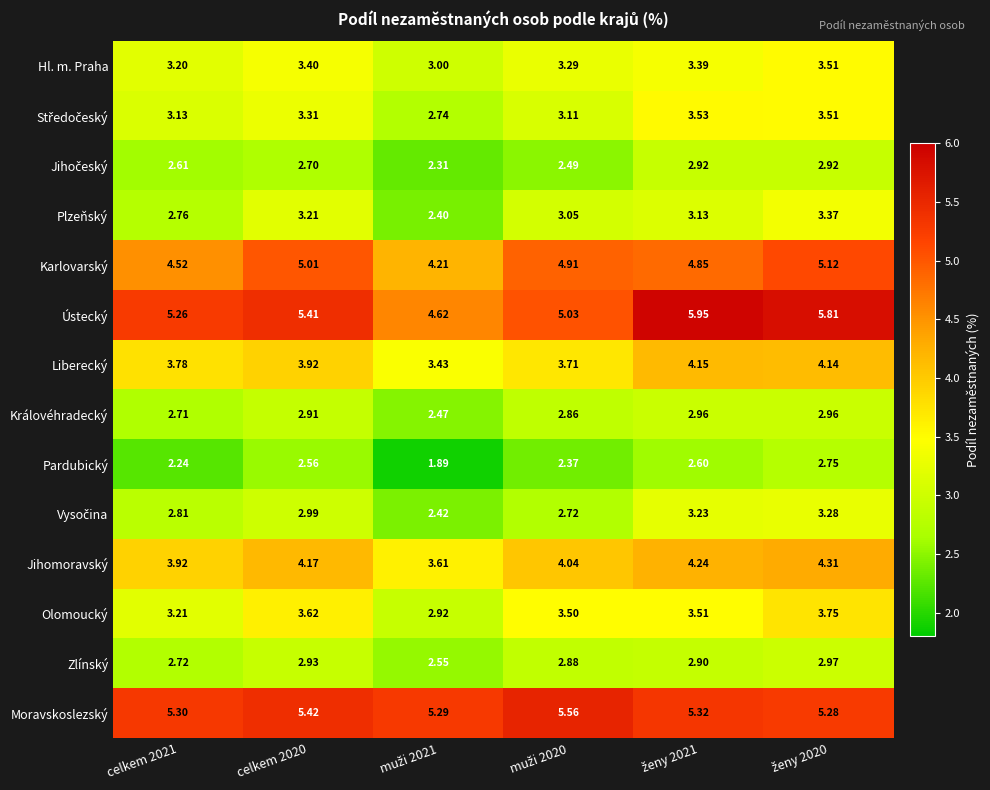

Which series has the largest range (max minus min)?

Ústecký